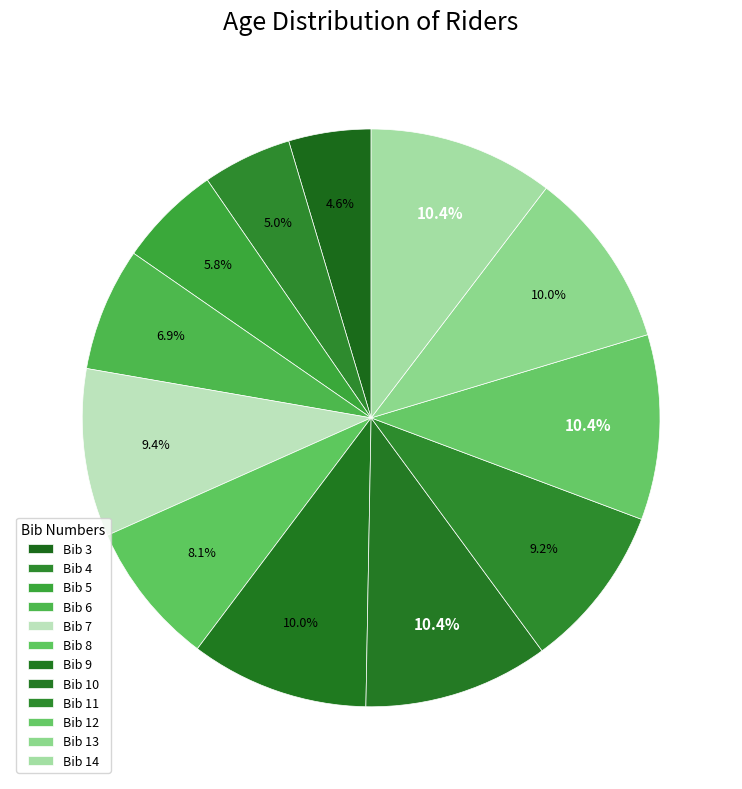

How many segments does this pie chart have?

12